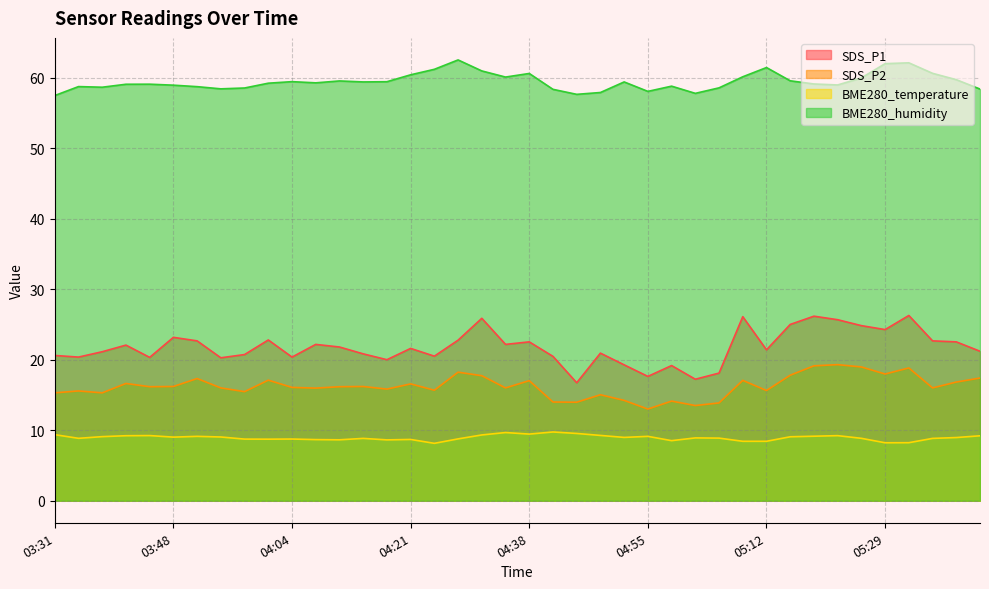

Which has a higher value, 04:38 or 03:41?

04:38